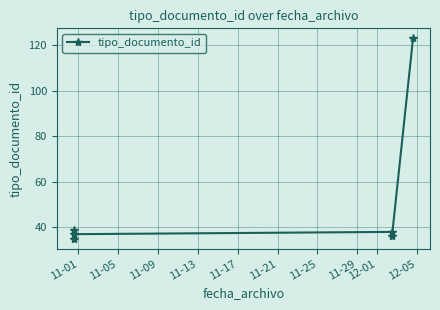

How many data points does each series have?

6